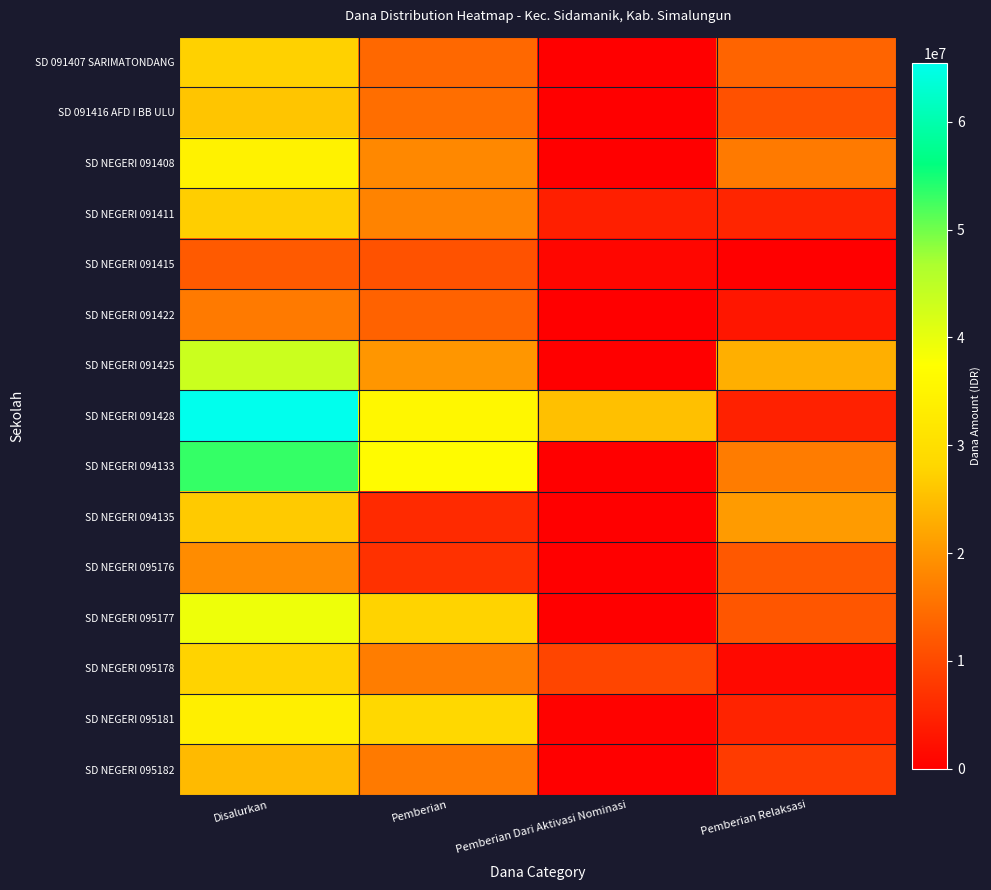

At which category is the sum across all series the highest?

Disalurkan